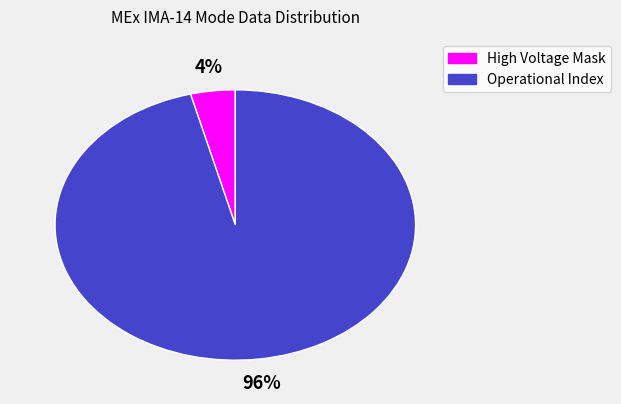

Does any single category account for the majority?

Yes